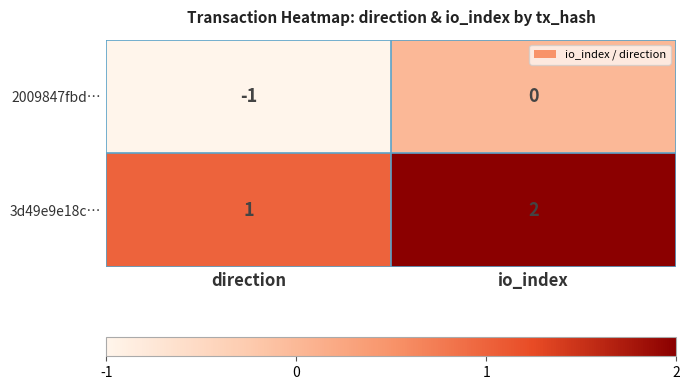

Which series has the largest total across all categories?

3d49e9e18c…